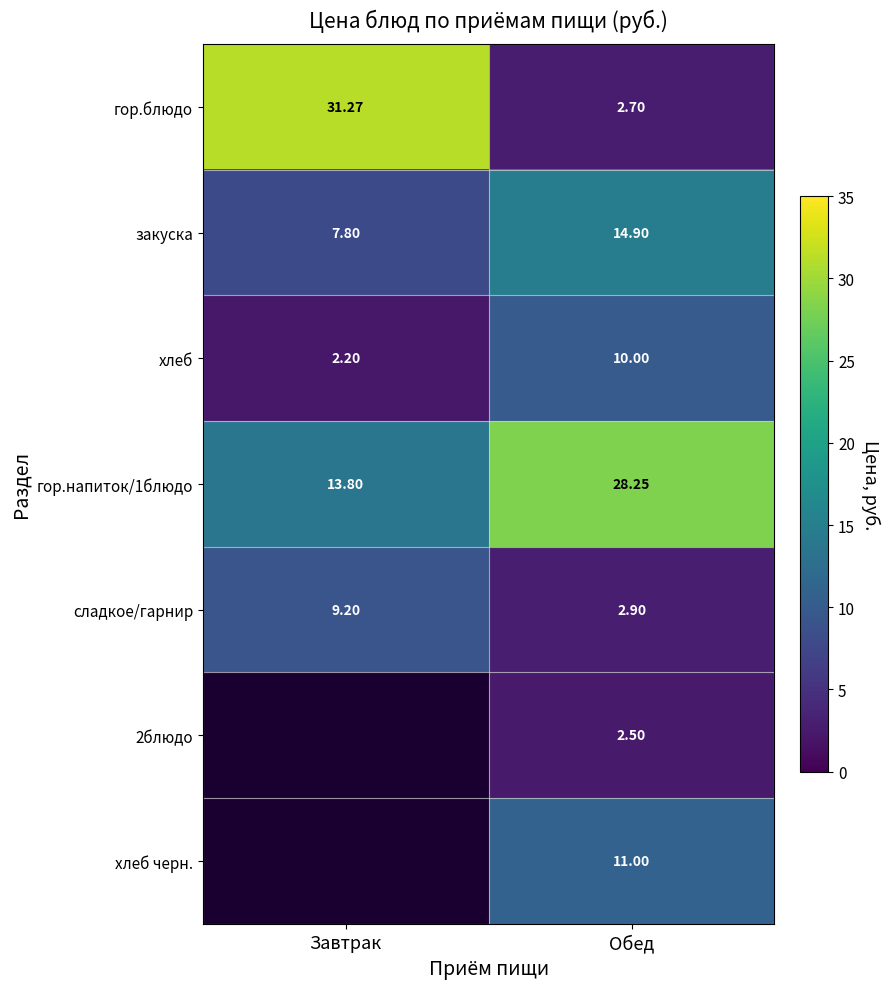

What is the greatest value displayed?

31.3